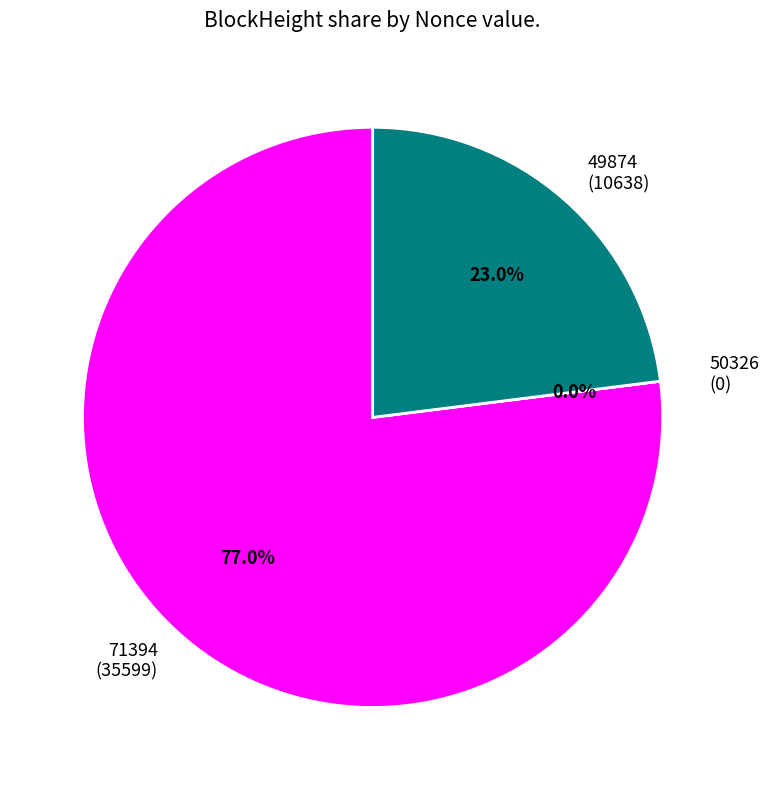

To the nearest percent, what is the combined percentage of 49874 and 71394?

100%